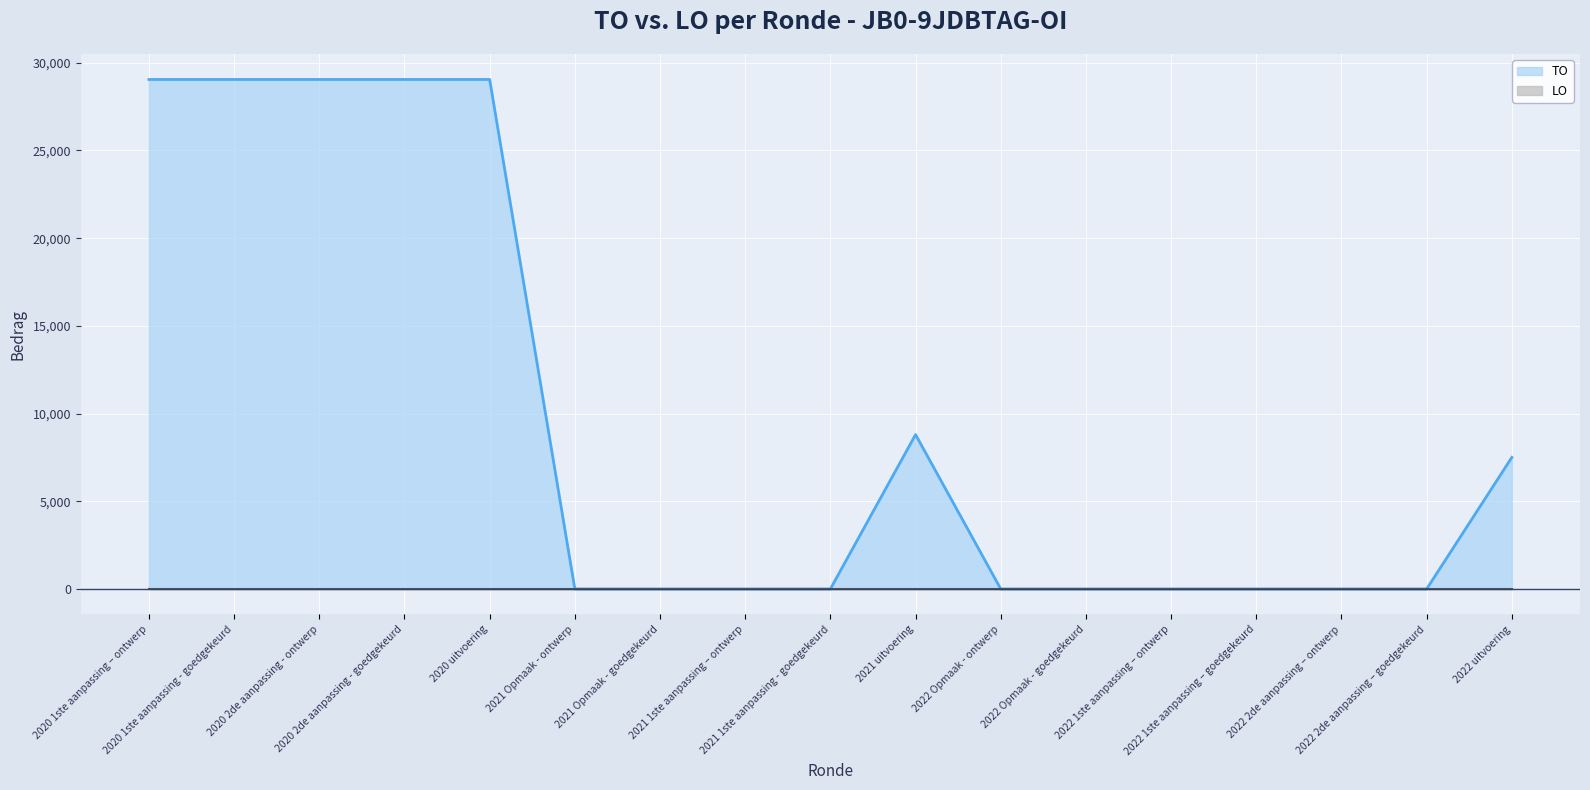

True or false: there are more than 0 points higher than both neighbors.

True